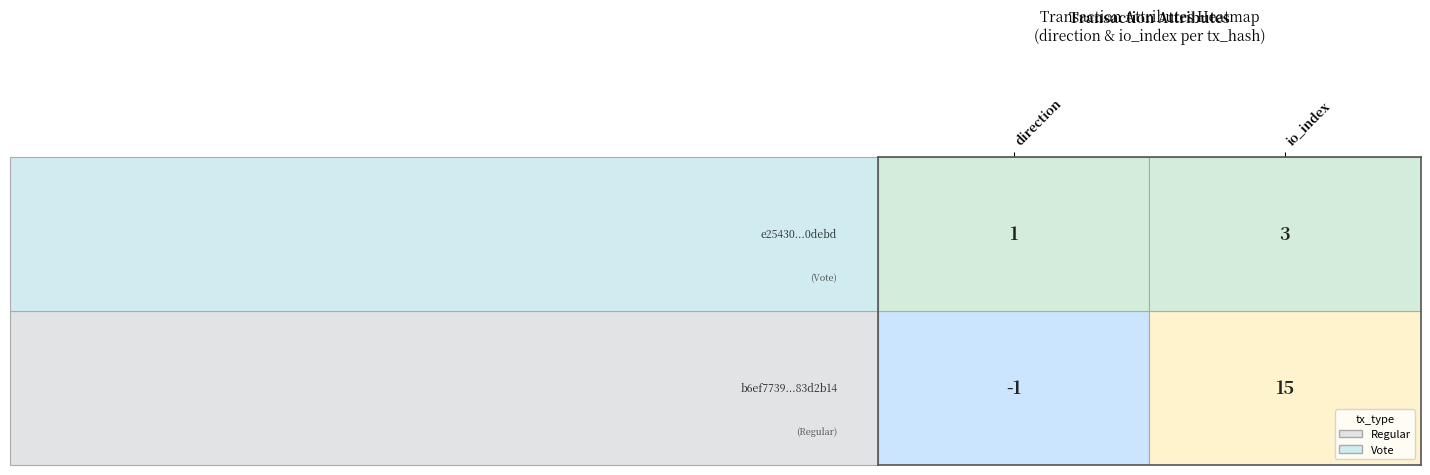

At how many categories does at least one series exceed 4?

1